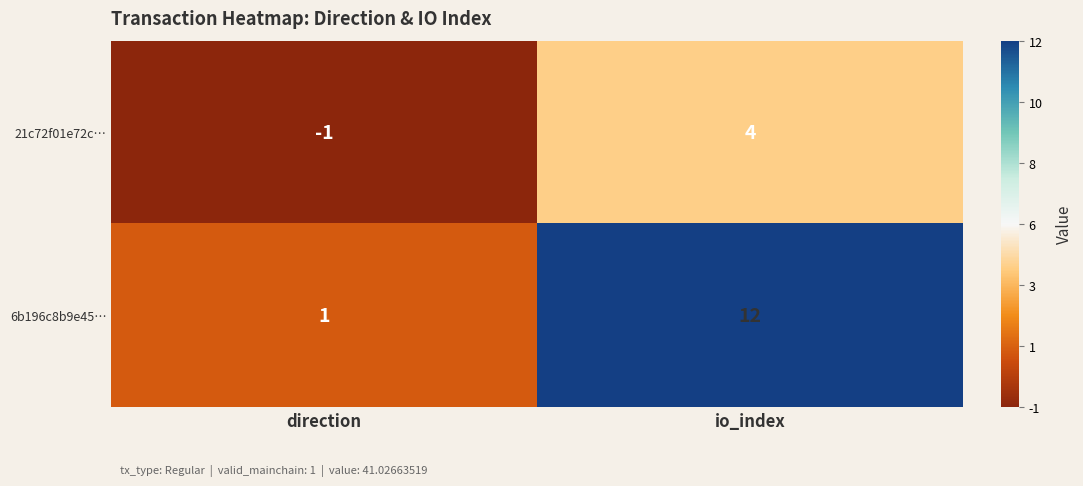

Reading left to right, what are all the values shown in this chart?

21c72f01e72c…: direction=-1	io_index=4
6b196c8b9e45…: direction=1	io_index=12